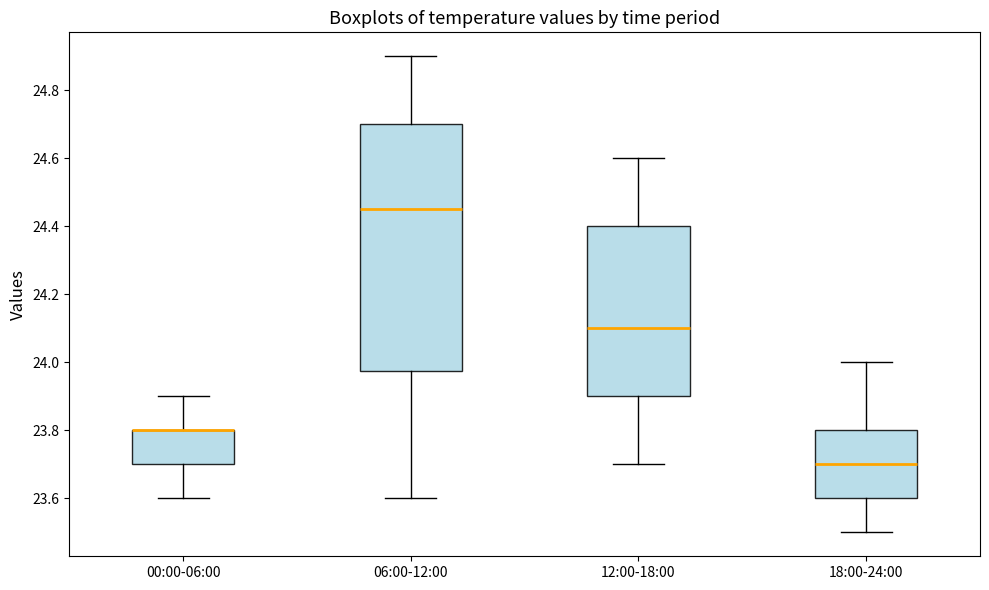

Where does the upper whisker of the box for 00:00-06:00 end on the y-axis? The values are not printed on the chart, so give them approximately, as read against the axis.

23.90